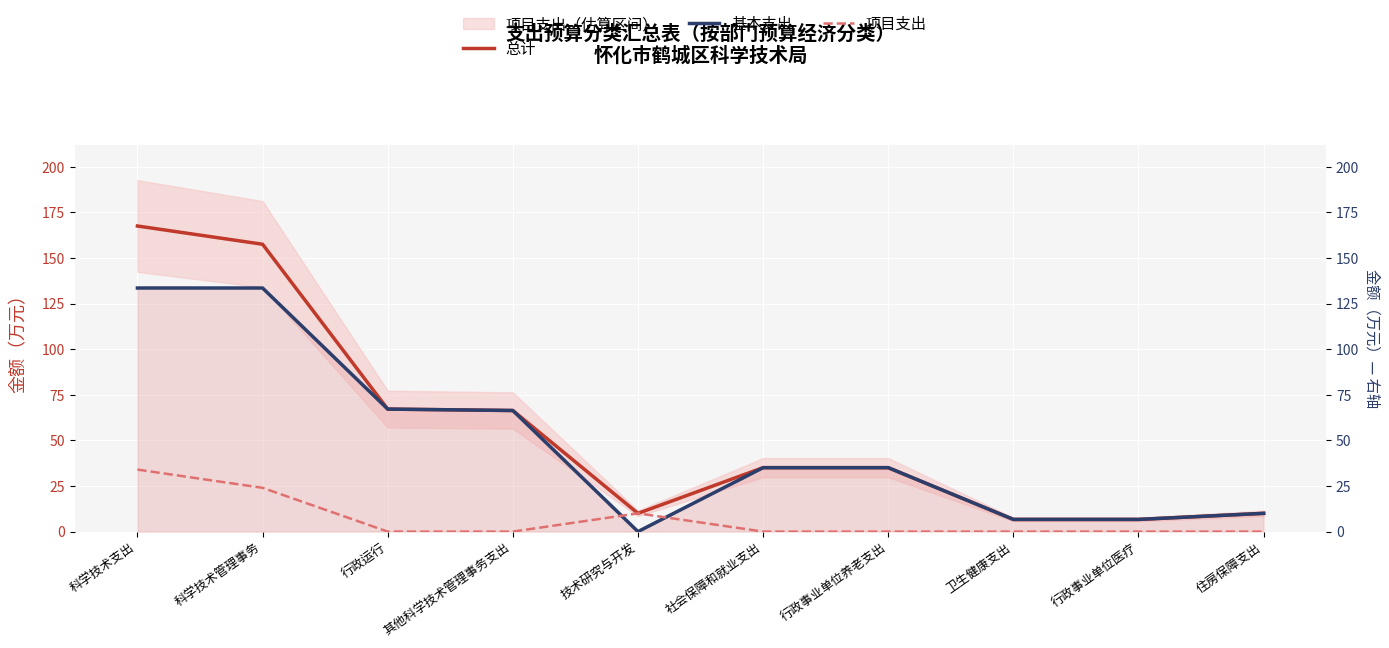

Which series changed the most between 行政运行 and 住房保障支出?

总计